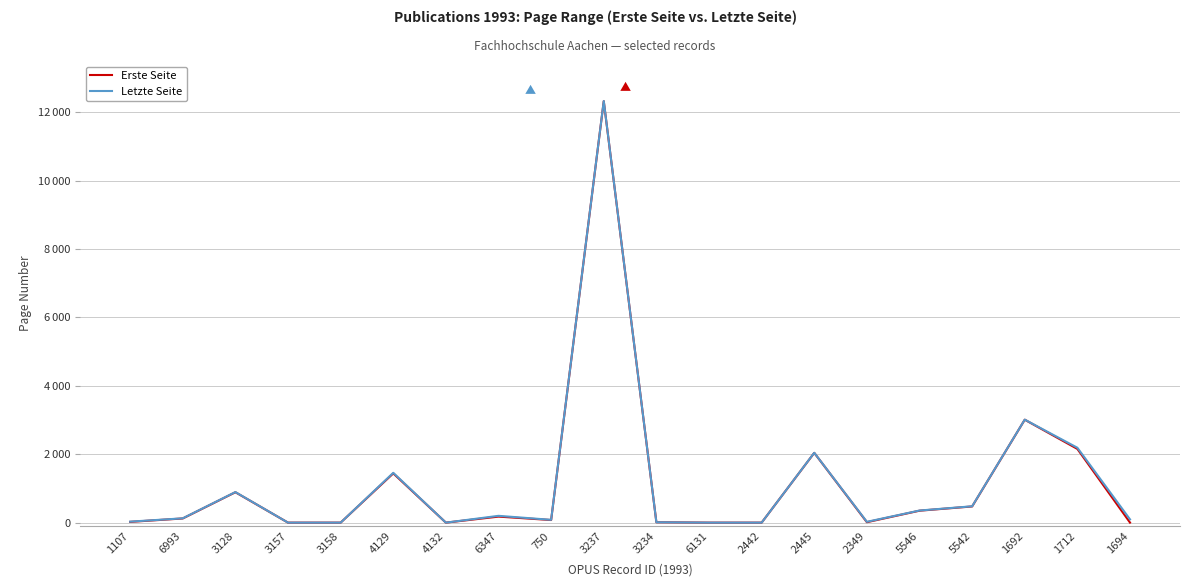

Is this an area chart (filled region under the line)?

No